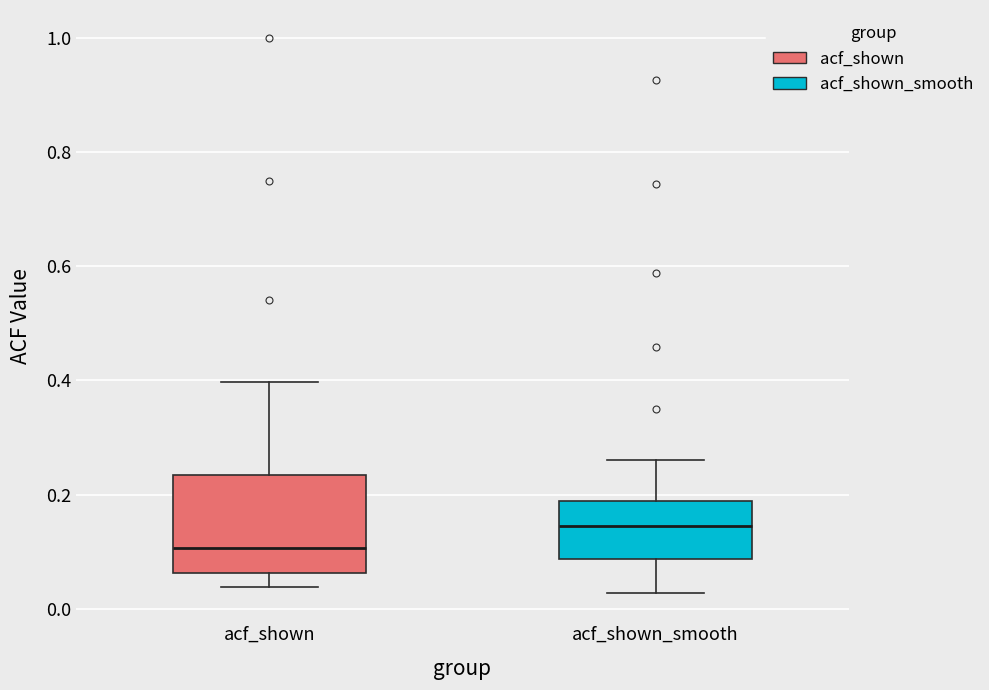

Where does the upper whisker of the box for acf_shown_smooth end on the y-axis? The values are not printed on the chart, so give them approximately, as read against the axis.

0.26